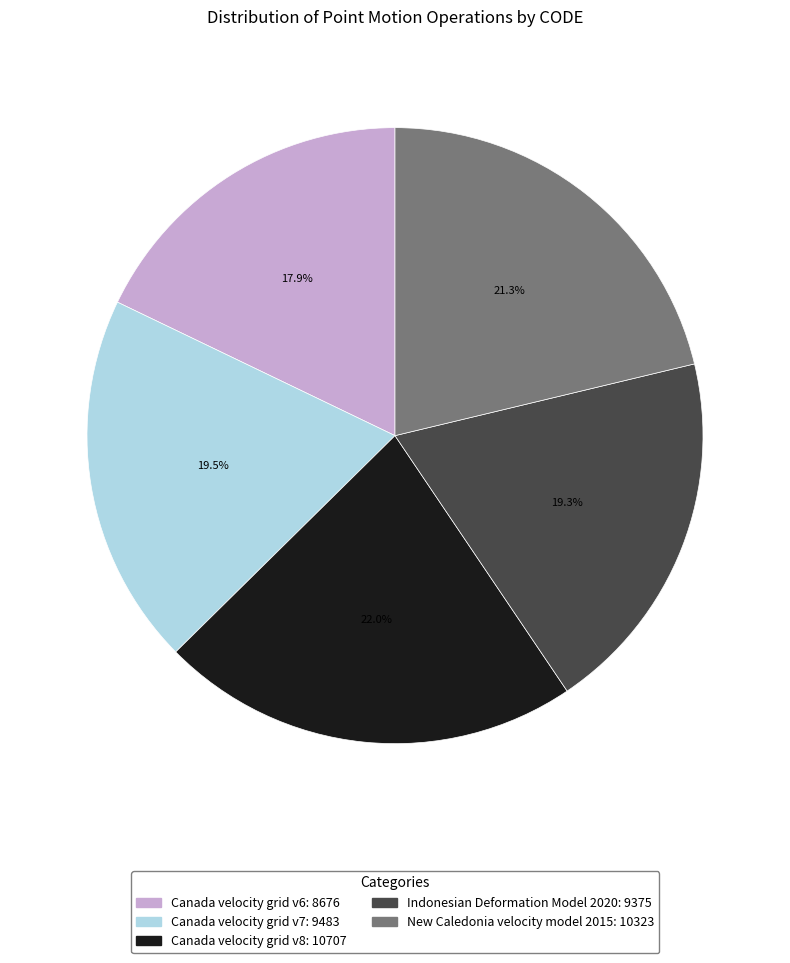

Which category has the smallest portion of the pie?

Canada velocity grid v6